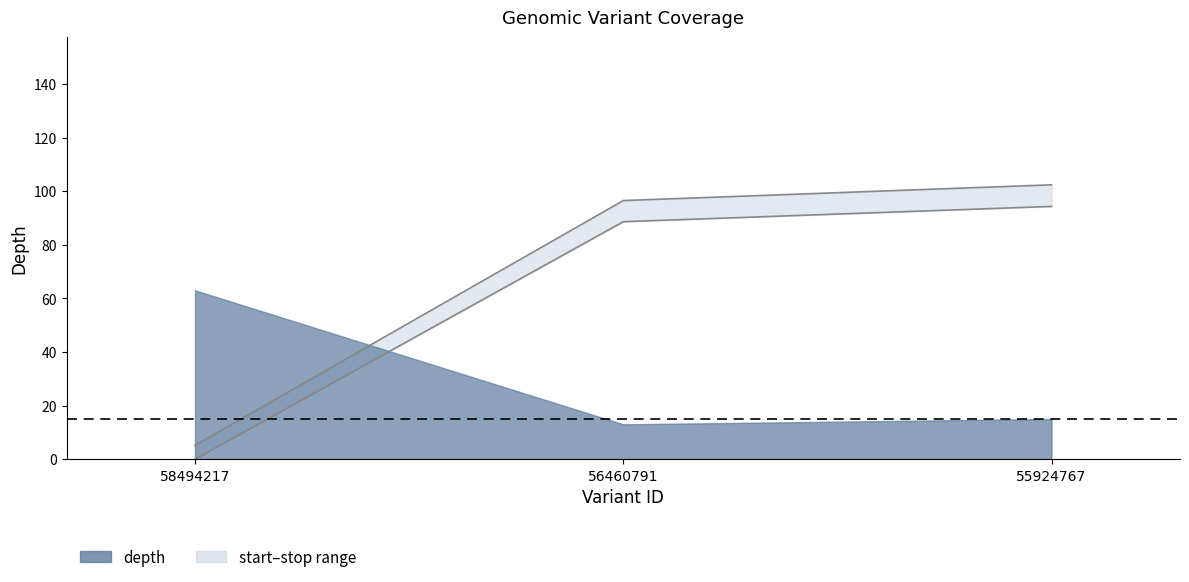

Is the value of start at 55924767 greater than the value of depth at 55924767?

No